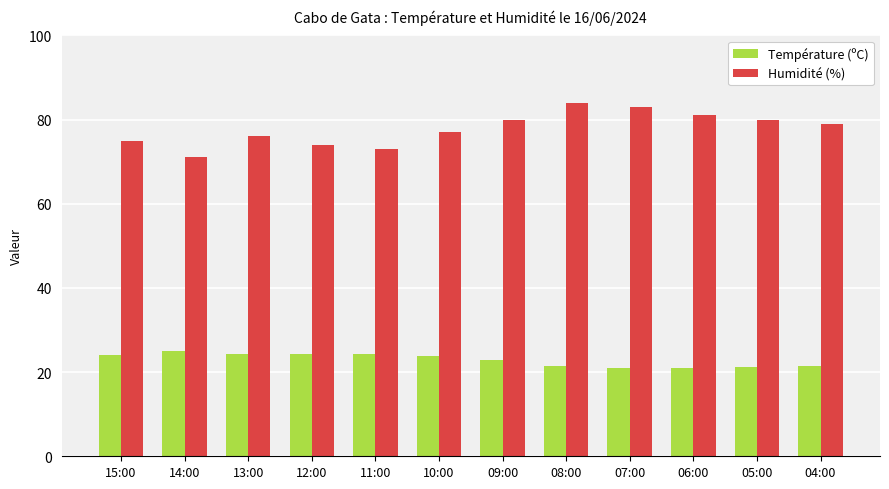

At how many categories does at least one series exceed 33?

12